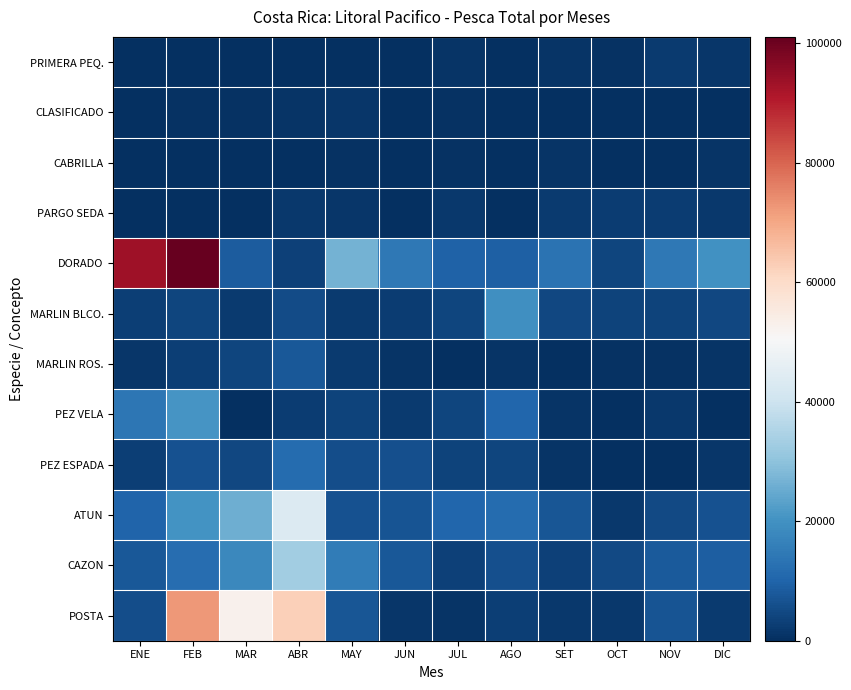

Reading right to left, extract all data points from this chart.

PRIMERA PEQ.: DIC=1518	NOV=2219	OCT=444	SET=864	AGO=327	JUL=870	JUN=45	MAY=0	ABR=0	MAR=0	FEB=305	ENE=208
CLASIFICADO: DIC=28	NOV=281	OCT=9	SET=0	AGO=15	JUL=395	JUN=57	MAY=1213	ABR=912	MAR=734	FEB=686	ENE=189
CABRILLA: DIC=795	NOV=387	OCT=303	SET=872	AGO=116	JUL=513	JUN=29	MAY=473	ABR=144	MAR=129	FEB=269	ENE=0
PARGO SEDA: DIC=1690	NOV=2668	OCT=2411	SET=2366	AGO=48	JUL=1650	JUN=157	MAY=1275	ABR=1657	MAR=226	FEB=0	ENE=0
DORADO: DIC=20091	NOV=14536	OCT=4222	SET=13381	AGO=9375	JUL=9471	JUN=14416	MAY=26444	ABR=3263	MAR=8657	FEB=101015	ENE=93221
MARLIN BLCO.: DIC=4432	NOV=3689	OCT=3696	SET=4493	AGO=19635	JUL=4237	JUN=2463	MAY=2235	ABR=5272	MAR=2089	FEB=4286	ENE=2981
MARLIN ROS.: DIC=928	NOV=654	OCT=503	SET=388	AGO=975	JUL=255	JUN=929	MAY=2313	ABR=7822	MAR=4181	FEB=2835	ENE=1402
PEZ VELA: DIC=349	NOV=1735	OCT=242	SET=1038	AGO=10497	JUL=4076	JUN=2060	MAY=3849	ABR=2681	MAR=0	FEB=20789	ENE=14054
PEZ ESPADA: DIC=1471	NOV=153	OCT=0	SET=880	AGO=3948	JUL=3608	JUN=6068	MAY=5601	ABR=11673	MAR=4578	FEB=6389	ENE=3114
ATUN: DIC=6524	NOV=5036	OCT=1964	SET=7435	AGO=11830	JUL=10298	JUN=6768	MAY=6641	ABR=43660	MAR=25914	FEB=20329	ENE=10072
CAZON: DIC=8745	NOV=8191	OCT=4995	SET=3329	AGO=5944	JUL=3532	JUN=7626	MAY=15328	ABR=33092	MAR=17914	FEB=12155	ENE=7702
POSTA: DIC=2183	NOV=6829	OCT=1657	SET=1594	AGO=2932	JUL=1140	JUN=1379	MAY=7167	ABR=62523	MAR=52694	FEB=72390	ENE=5577